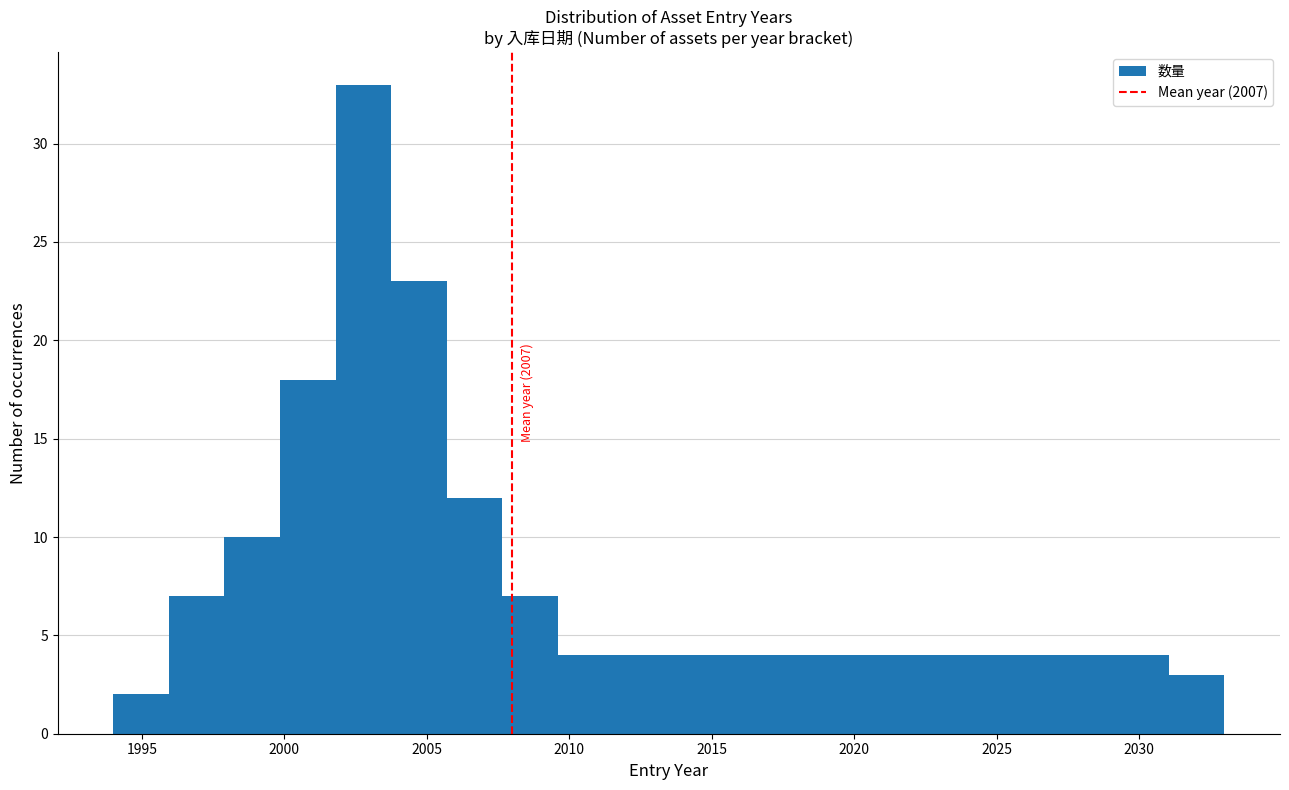

Around what value on the x-axis is the tallest bar? Give the approximate position of its centre, as read against the axis.

2003.0